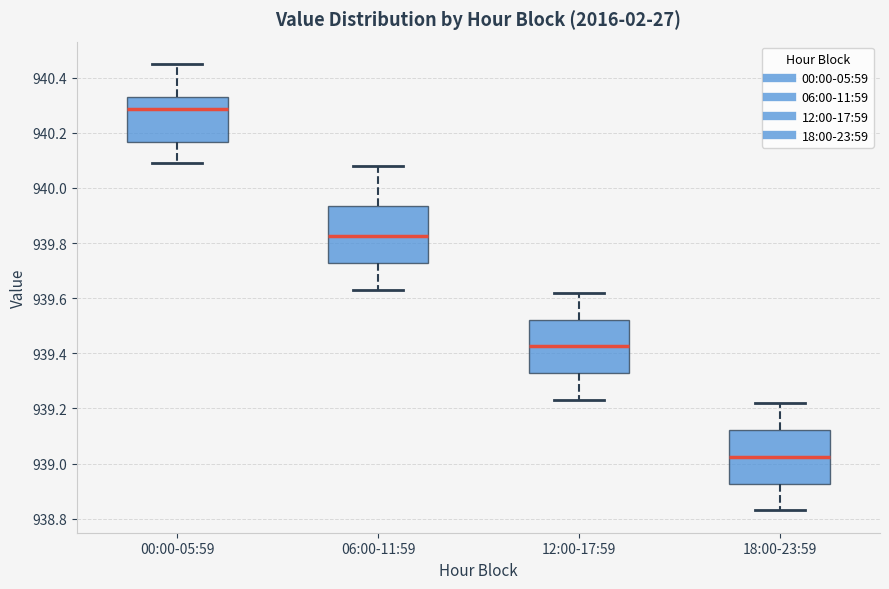

Which box has the highest median line?

00:00-05:59